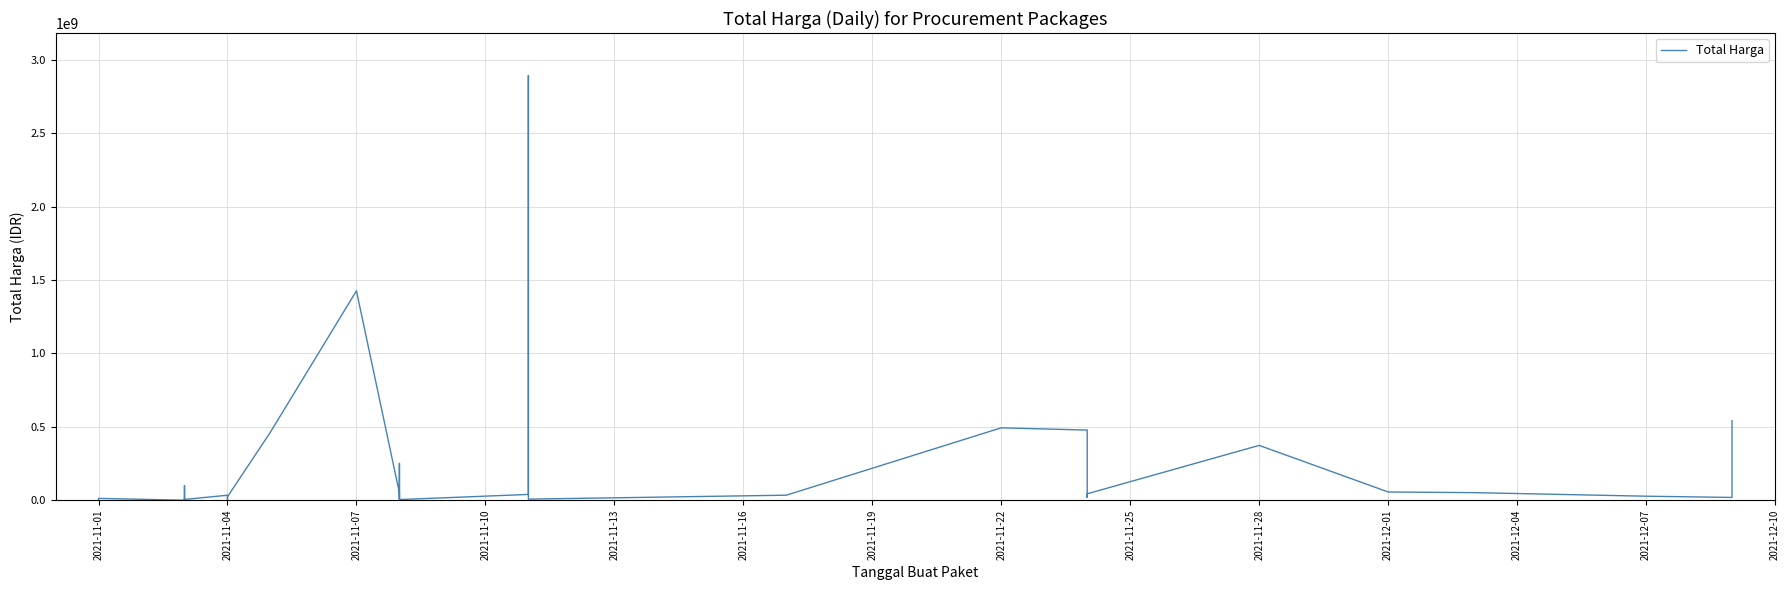

How many series are shown in this chart?

1